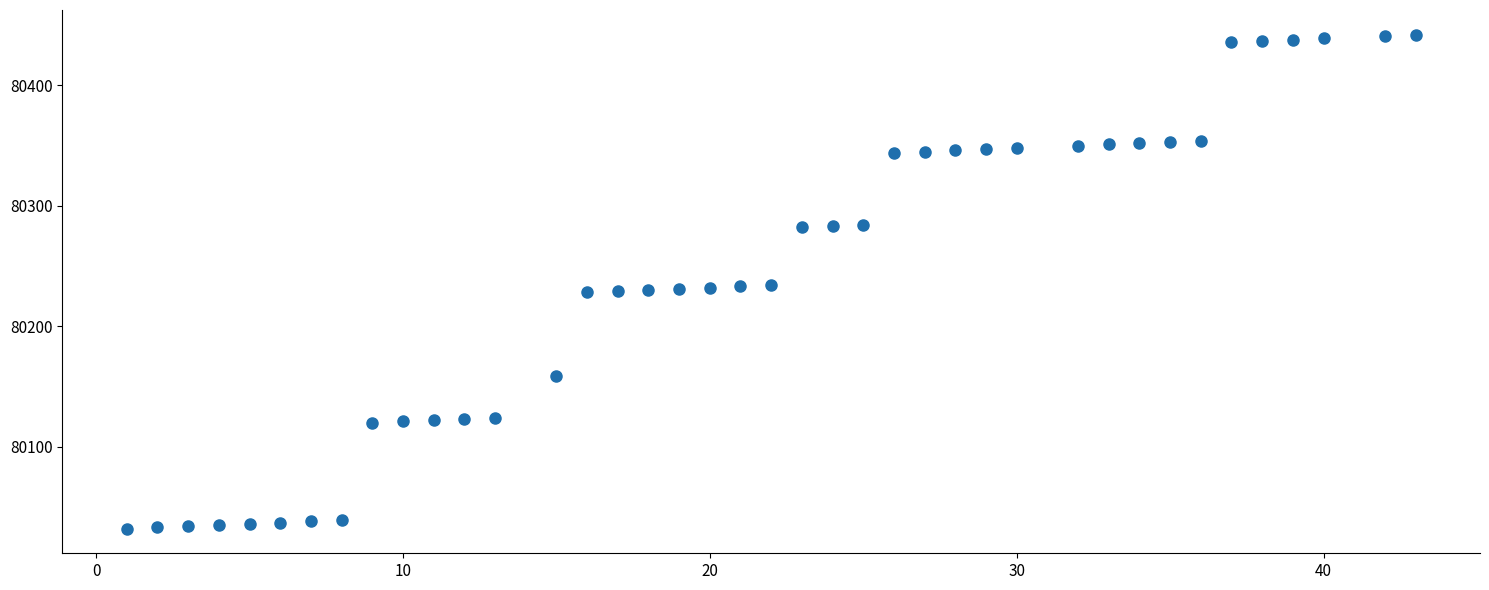

What is the range of X values (max minus min)?

42